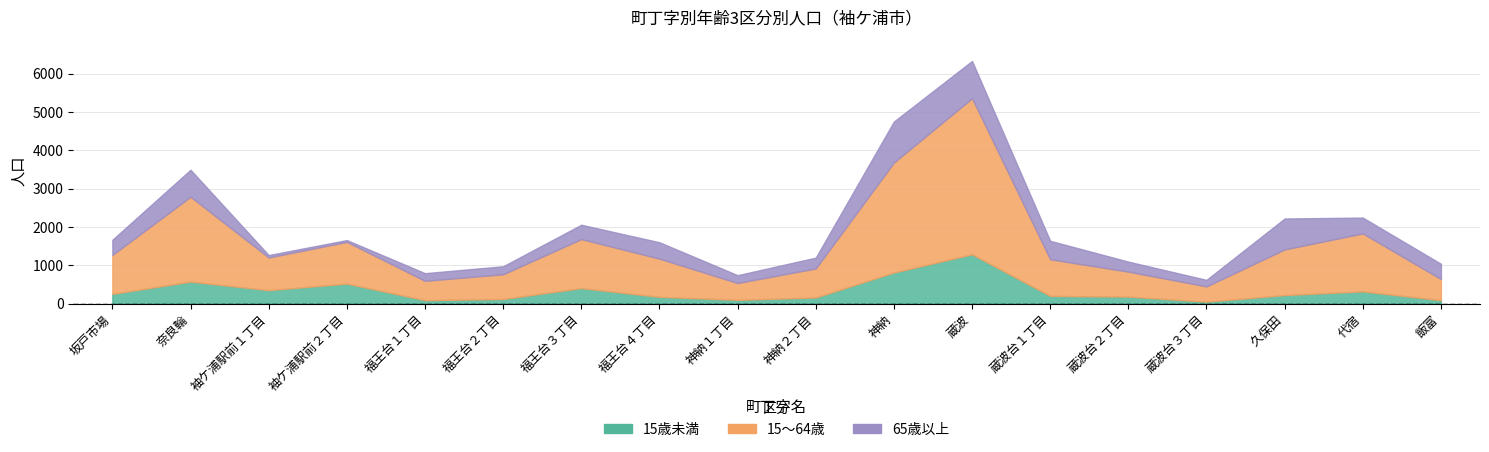

Is the value of 65歳以上 at 蔵波台１丁目 greater than the value of 15～64歳 at 蔵波台２丁目?

No